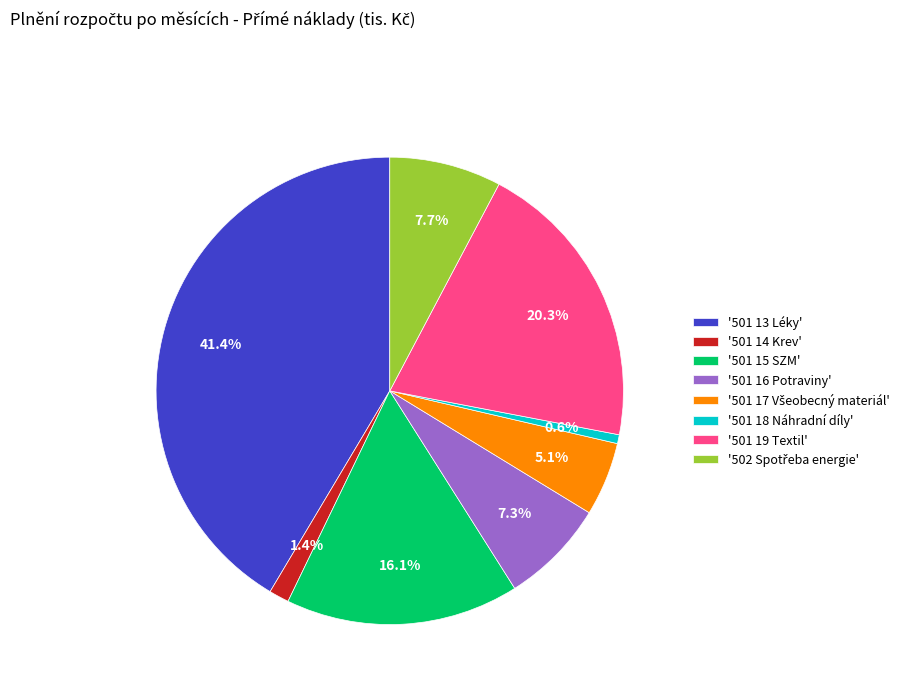

Which has a higher value, '501 15 SZM' or '501 14 Krev'?

'501 15 SZM'